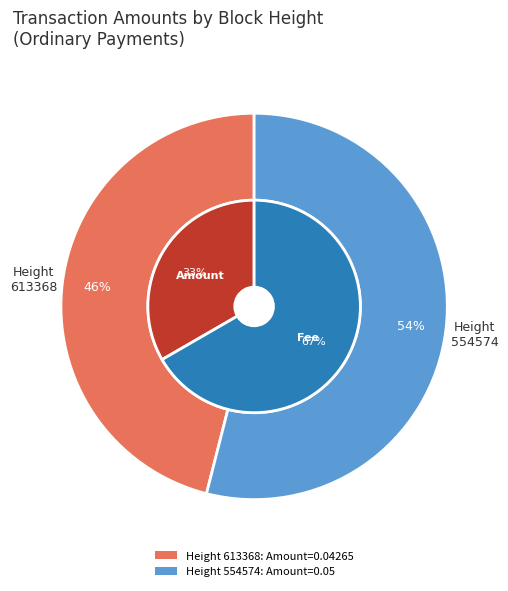

Combined, do 613368 and 554574 account for over 50%?

Yes